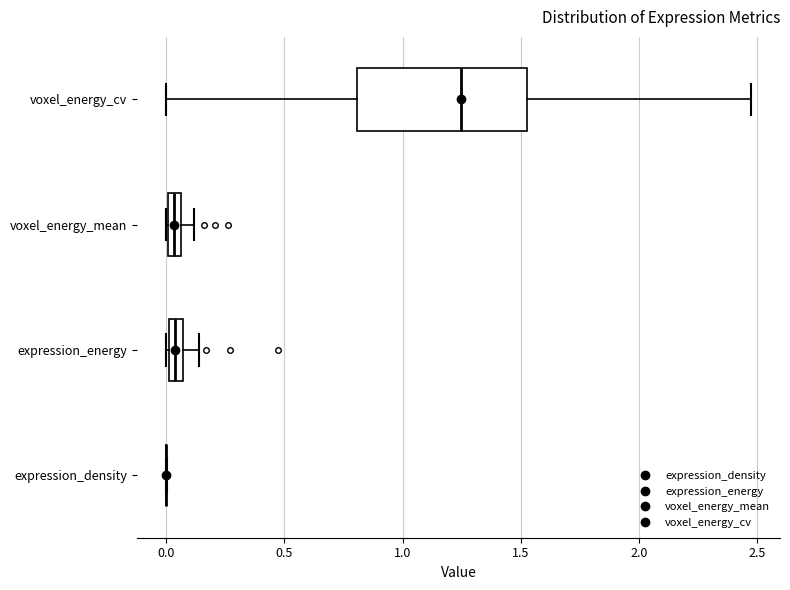

Which box is the widest, from its left edge to its right edge?

voxel_energy_cv